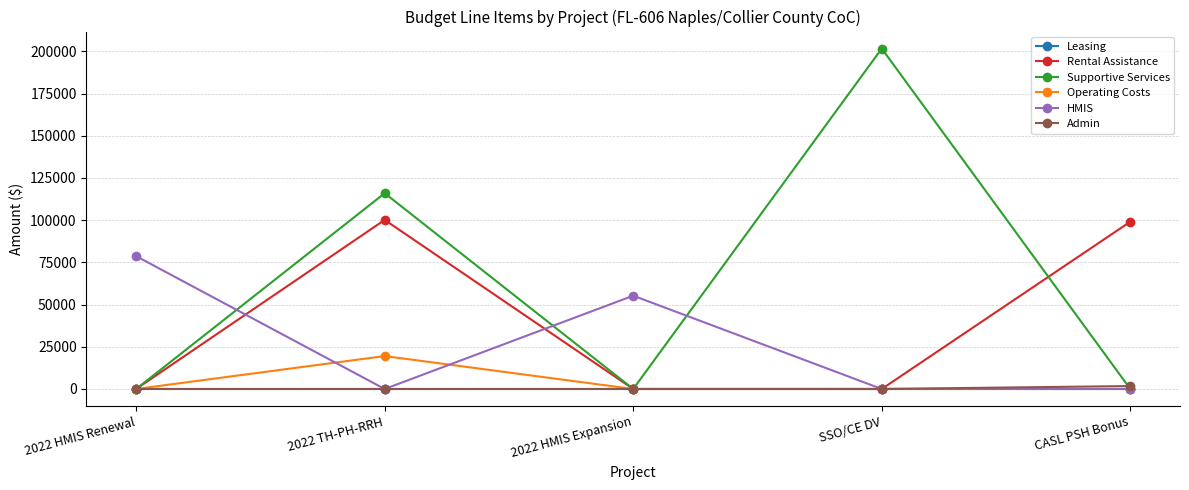

Is this an area chart (filled region under the line)?

No